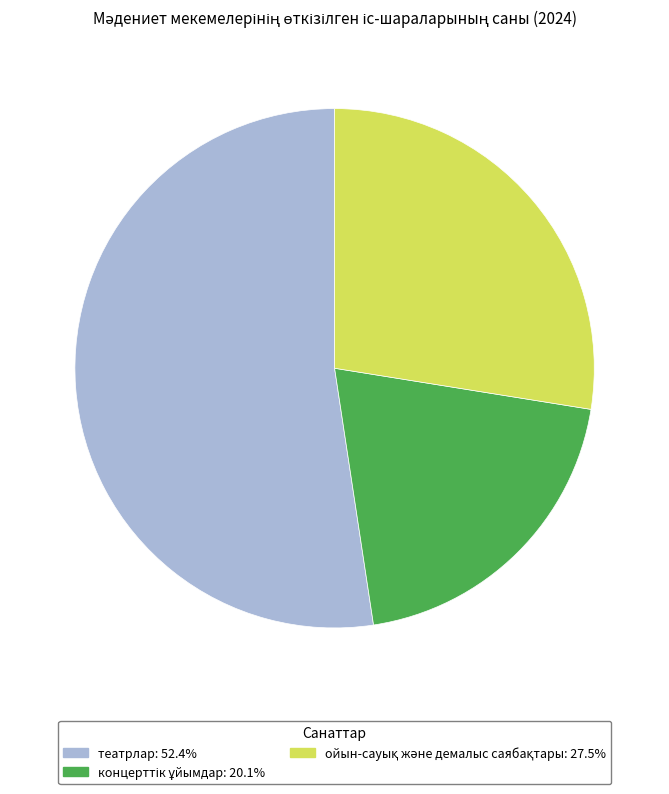

Which category has the biggest portion of the pie?

театрлар